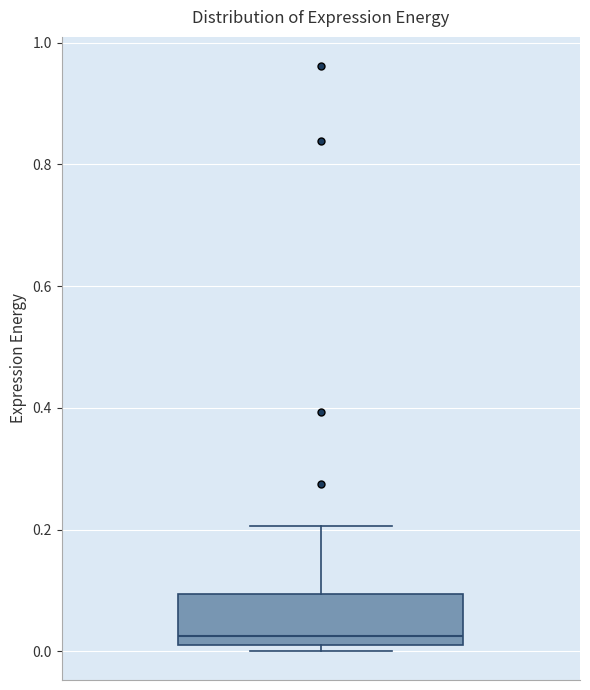

Where is the upper edge of the box on the y-axis? The values are not printed on the chart, so give them approximately, as read against the axis.

0.10